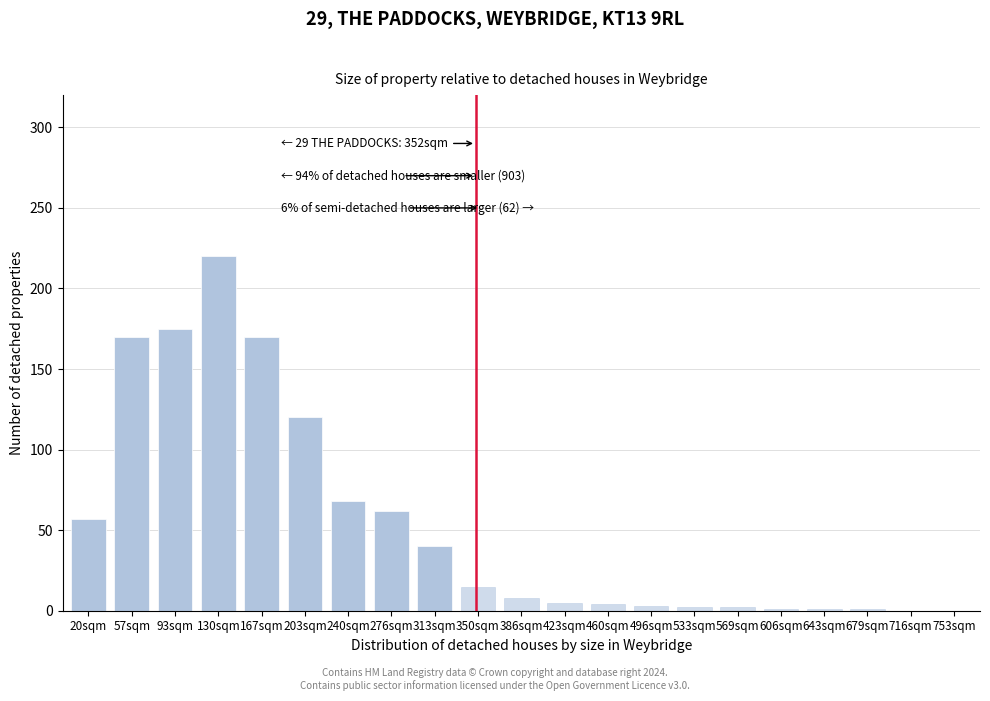

What is the sum of all values?

1124